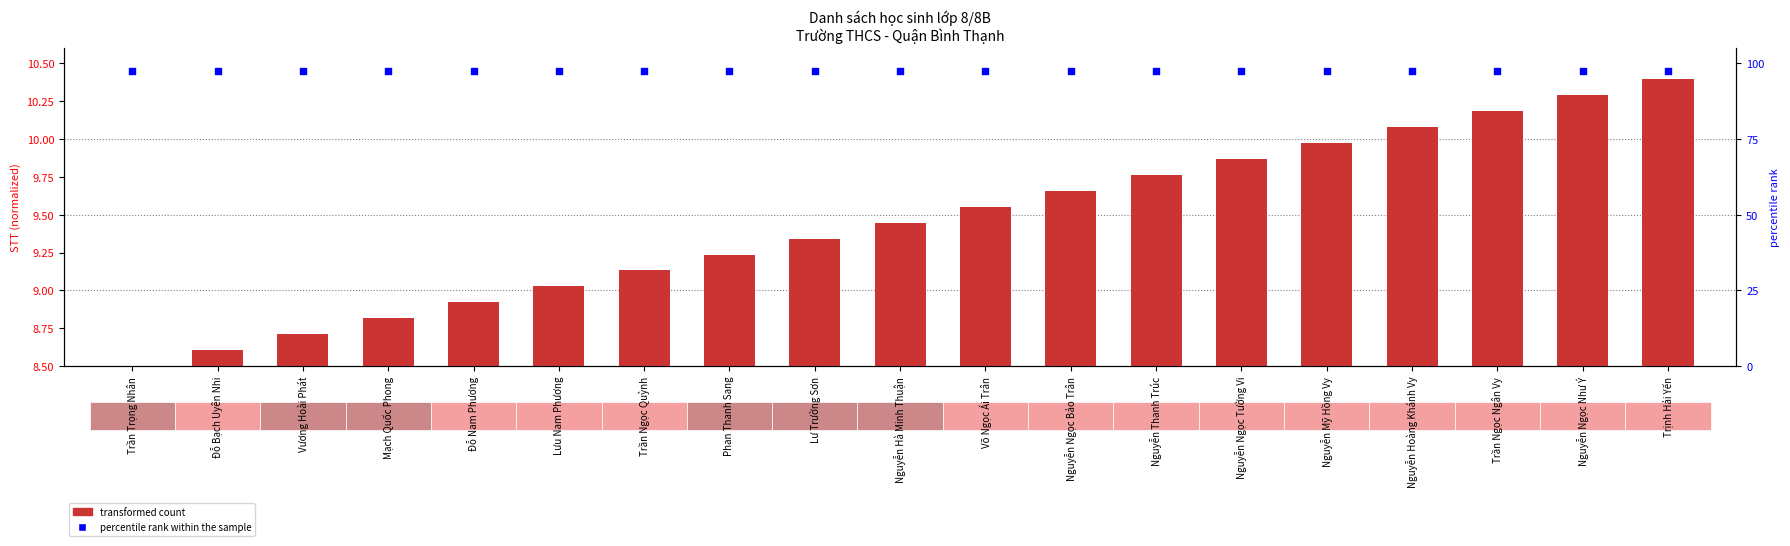

Which series reaches the maximum Y coordinate?

percentile rank within the sample